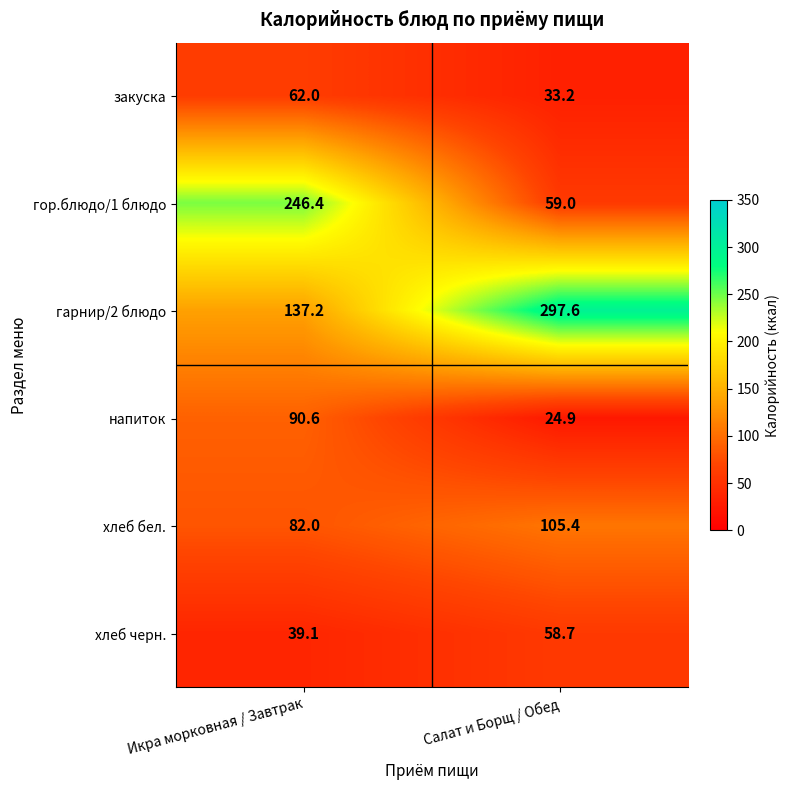

The value of хлеб черн. at Икра морковная / Завтрак is 63.6. True or false?

False